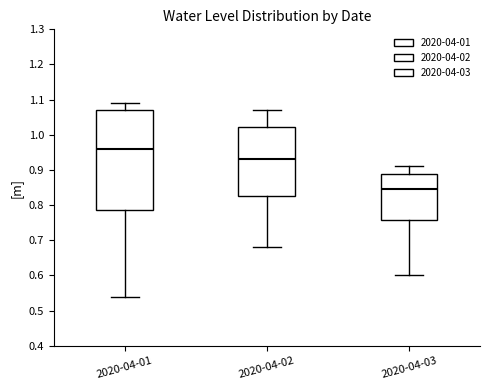

Reading left to right, transcribe this box plot: for each box, give where its median line is, the range the box spans, and where its two whiskers end, as read against the y-axis. The values are not printed on the chart, so give them approximately, as read against the axis.

2020-04-01: median 0.96, box 0.79 to 1.07, whiskers 0.54 to 1.09
2020-04-02: median 0.93, box 0.83 to 1.02, whiskers 0.68 to 1.07
2020-04-03: median 0.85, box 0.76 to 0.89, whiskers 0.60 to 0.91